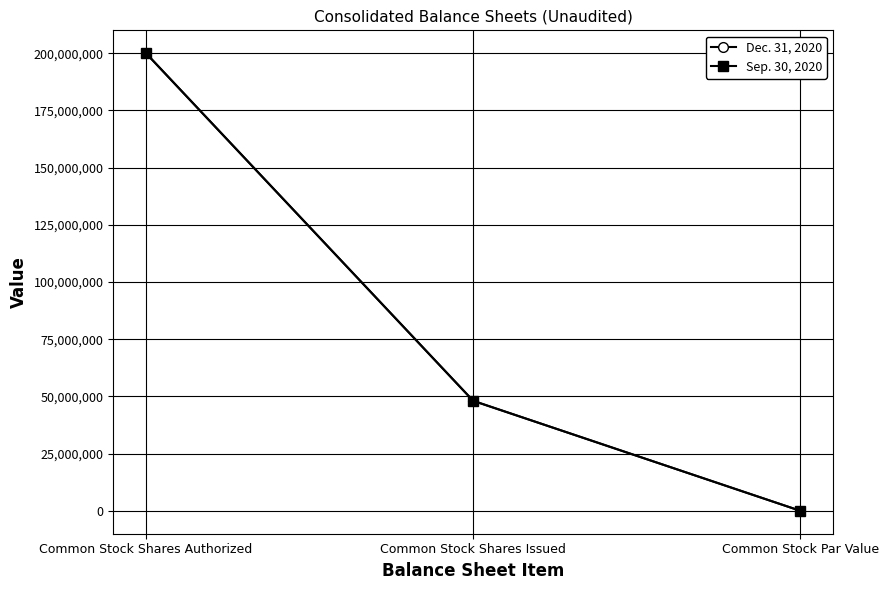

Reading left to right, transcribe all the data shown in this chart.

Dec. 31, 2020: 200000000	48076643	1
Sep. 30, 2020: 200000000	48061921	1